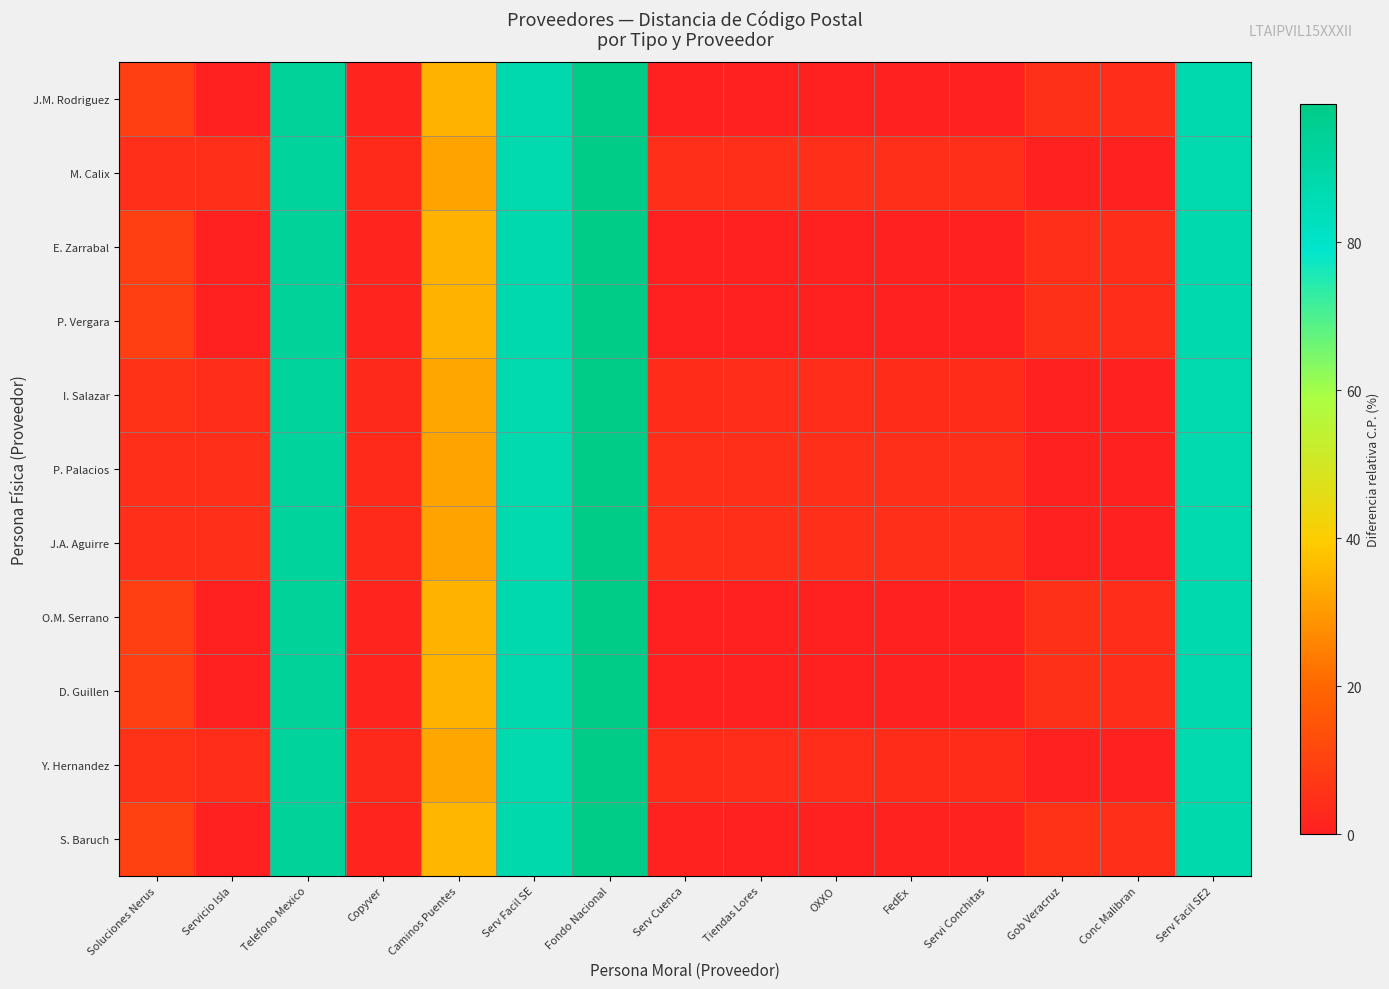

Reading left to right, list all the values displayed in this chart.

J.M. Rodriguez: Soluciones Nerus=8.8	Servicio Isla=0.0	Telefono Mexico=93.2	Copyver=1.2	Caminos Puentes=34.9	Serv Facil SE=87.9	Fondo Nacional=98.7	Serv Cuenca=0.2	Tiendas Lores=0.0	OXXO=0.0	FedEx=0.2	Servi Conchitas=0.2	Gob Veracruz=4.7	Conc Malibran=3.9	Serv Facil SE2=87.9
M. Calix: Soluciones Nerus=4.5	Servicio Isla=4.5	Telefono Mexico=92.9	Copyver=3.3	Caminos Puentes=31.9	Serv Facil SE=87.3	Fondo Nacional=98.7	Serv Cuenca=4.3	Tiendas Lores=4.5	OXXO=4.5	FedEx=4.3	Servi Conchitas=4.3	Gob Veracruz=0.2	Conc Malibran=0.6	Serv Facil SE2=87.3
E. Zarrabal: Soluciones Nerus=8.8	Servicio Isla=0.1	Telefono Mexico=93.2	Copyver=1.2	Caminos Puentes=34.9	Serv Facil SE=87.9	Fondo Nacional=98.7	Serv Cuenca=0.2	Tiendas Lores=0.1	OXXO=0.1	FedEx=0.2	Servi Conchitas=0.1	Gob Veracruz=4.6	Conc Malibran=3.9	Serv Facil SE2=87.9
P. Vergara: Soluciones Nerus=8.8	Servicio Isla=0.0	Telefono Mexico=93.2	Copyver=1.2	Caminos Puentes=34.9	Serv Facil SE=87.9	Fondo Nacional=98.7	Serv Cuenca=0.2	Tiendas Lores=0.0	OXXO=0.0	FedEx=0.2	Servi Conchitas=0.2	Gob Veracruz=4.7	Conc Malibran=3.9	Serv Facil SE2=87.9
I. Salazar: Soluciones Nerus=5.1	Servicio Isla=3.9	Telefono Mexico=92.9	Copyver=2.8	Caminos Puentes=32.2	Serv Facil SE=87.4	Fondo Nacional=98.7	Serv Cuenca=3.7	Tiendas Lores=3.9	OXXO=3.9	FedEx=3.7	Servi Conchitas=3.7	Gob Veracruz=0.7	Conc Malibran=0.0	Serv Facil SE2=87.4
P. Palacios: Soluciones Nerus=4.5	Servicio Isla=4.5	Telefono Mexico=92.9	Copyver=3.3	Caminos Puentes=31.9	Serv Facil SE=87.3	Fondo Nacional=98.7	Serv Cuenca=4.3	Tiendas Lores=4.5	OXXO=4.5	FedEx=4.3	Servi Conchitas=4.3	Gob Veracruz=0.2	Conc Malibran=0.6	Serv Facil SE2=87.3
J.A. Aguirre: Soluciones Nerus=4.5	Servicio Isla=4.5	Telefono Mexico=92.9	Copyver=3.3	Caminos Puentes=31.9	Serv Facil SE=87.3	Fondo Nacional=98.7	Serv Cuenca=4.3	Tiendas Lores=4.5	OXXO=4.5	FedEx=4.3	Servi Conchitas=4.3	Gob Veracruz=0.2	Conc Malibran=0.6	Serv Facil SE2=87.3
O.M. Serrano: Soluciones Nerus=8.8	Servicio Isla=0.0	Telefono Mexico=93.2	Copyver=1.2	Caminos Puentes=34.9	Serv Facil SE=87.9	Fondo Nacional=98.7	Serv Cuenca=0.2	Tiendas Lores=0.0	OXXO=0.0	FedEx=0.2	Servi Conchitas=0.2	Gob Veracruz=4.7	Conc Malibran=3.9	Serv Facil SE2=87.9
D. Guillen: Soluciones Nerus=8.8	Servicio Isla=0.0	Telefono Mexico=93.2	Copyver=1.2	Caminos Puentes=34.9	Serv Facil SE=87.9	Fondo Nacional=98.7	Serv Cuenca=0.2	Tiendas Lores=0.0	OXXO=0.0	FedEx=0.2	Servi Conchitas=0.2	Gob Veracruz=4.7	Conc Malibran=3.9	Serv Facil SE2=87.9
Y. Hernandez: Soluciones Nerus=5.0	Servicio Isla=4.0	Telefono Mexico=92.9	Copyver=2.8	Caminos Puentes=32.2	Serv Facil SE=87.4	Fondo Nacional=98.7	Serv Cuenca=3.8	Tiendas Lores=4.0	OXXO=4.0	FedEx=3.8	Servi Conchitas=3.8	Gob Veracruz=0.7	Conc Malibran=0.1	Serv Facil SE2=87.4
S. Baruch: Soluciones Nerus=9.4	Servicio Isla=0.6	Telefono Mexico=93.2	Copyver=1.8	Caminos Puentes=35.3	Serv Facil SE=88.0	Fondo Nacional=98.7	Serv Cuenca=0.8	Tiendas Lores=0.6	OXXO=0.6	FedEx=0.8	Servi Conchitas=0.8	Gob Veracruz=5.2	Conc Malibran=4.5	Serv Facil SE2=88.0